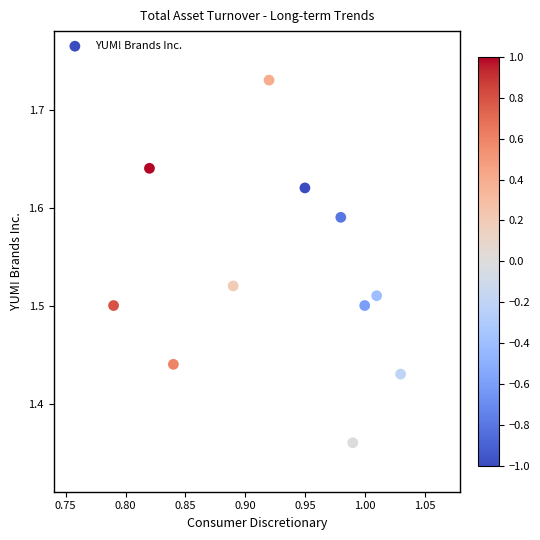

What is the average X value?

0.9